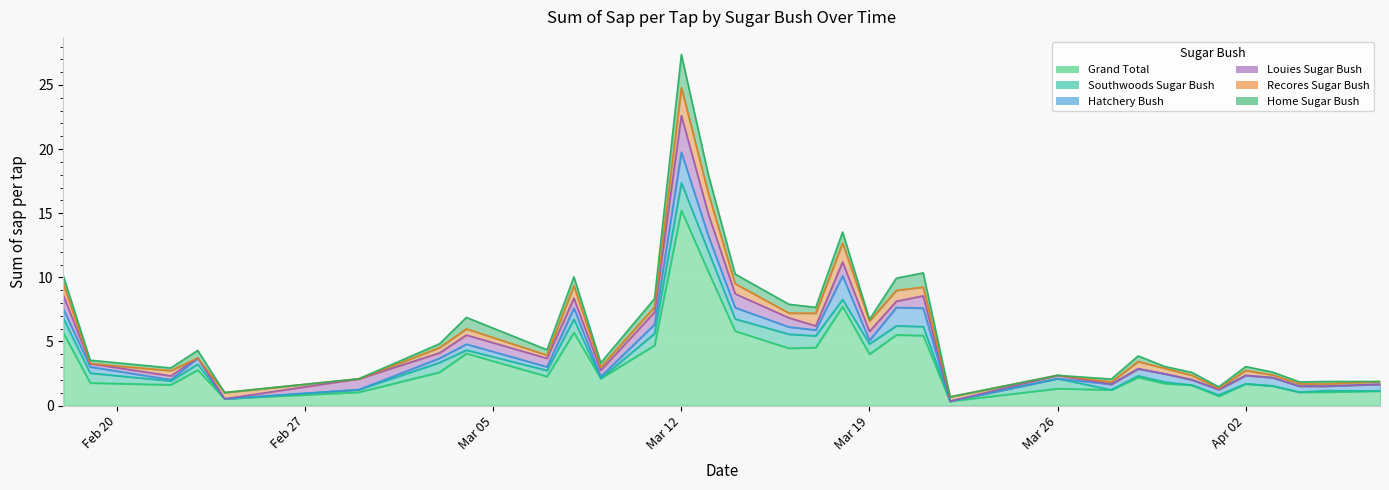

At which category does Recores Sugar Bush reach its first local valley?

2012-02-19